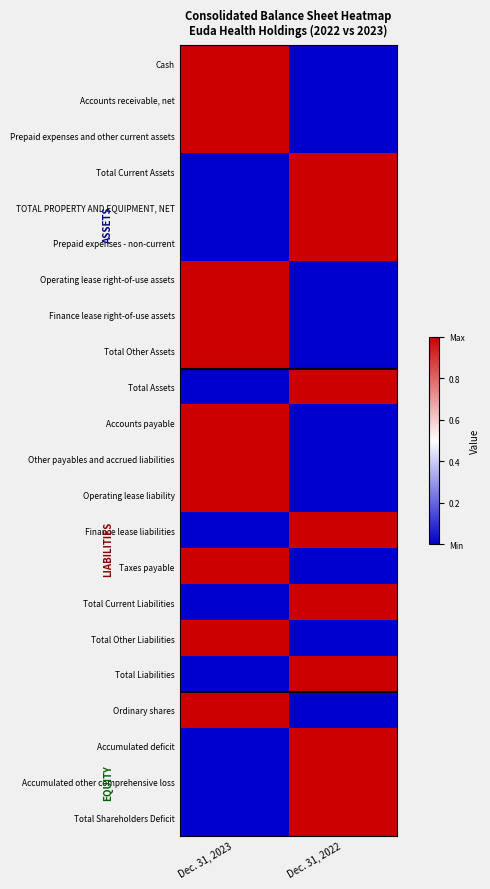

What is the difference between the highest and lowest values at Dec. 31, 2023?

1